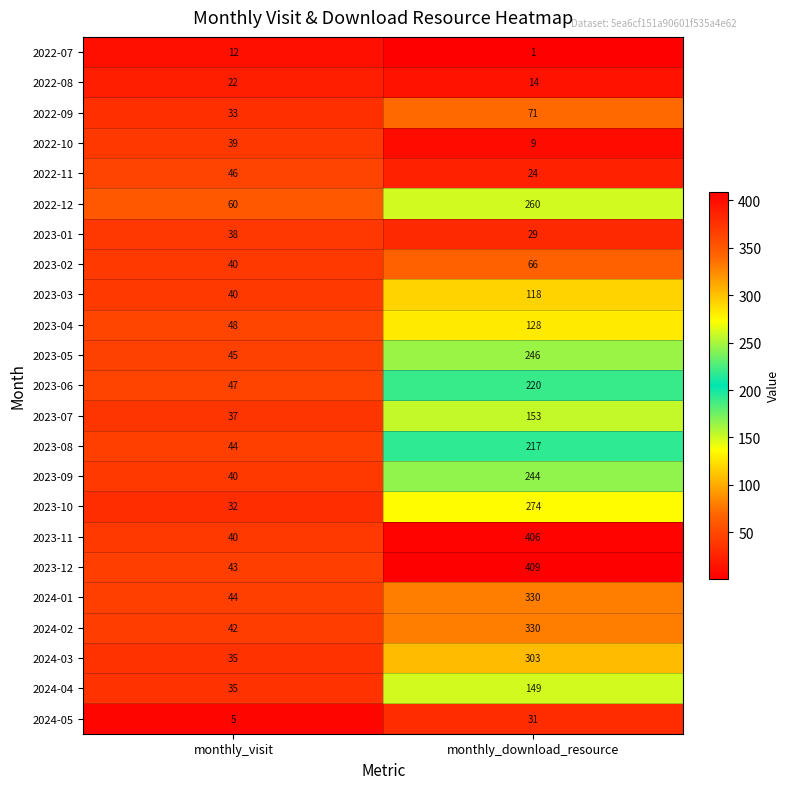

How many series are shown in this chart?

23